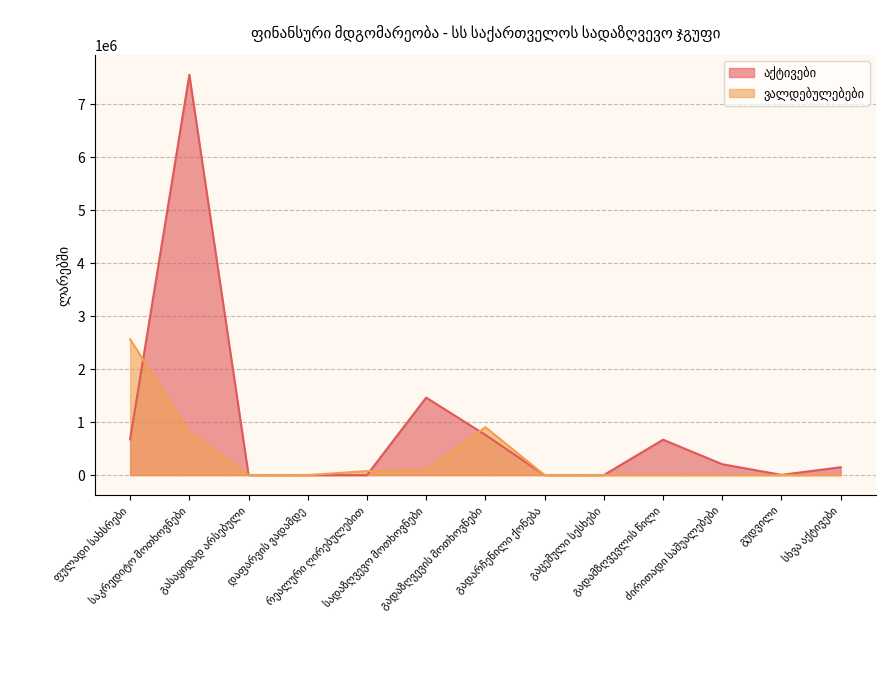

Which label corresponds to the smallest value in the chart?

გასაყიდად არსებული